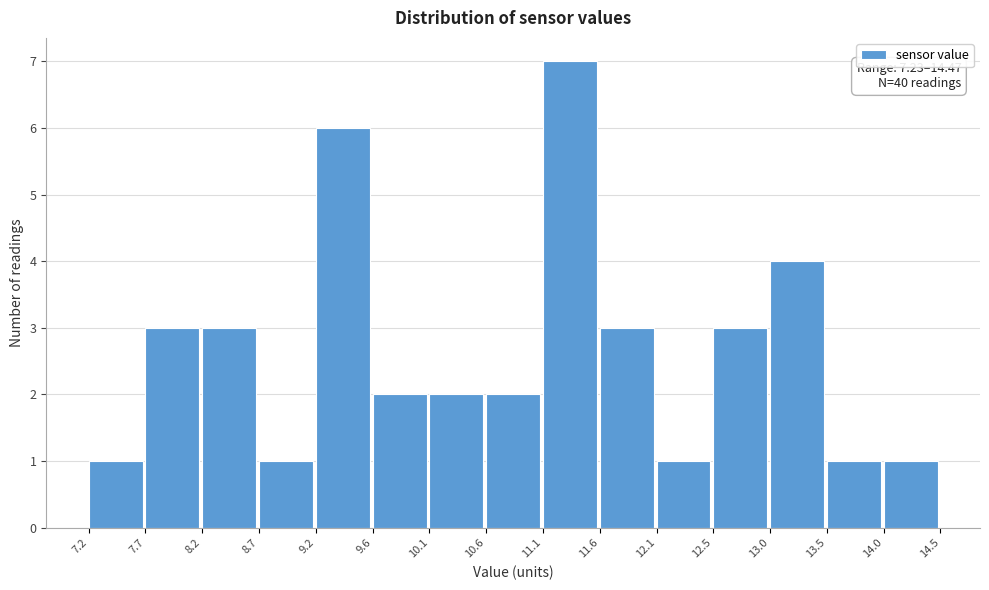

Which range on the x-axis has the tallest bar?

11.1 to 11.6